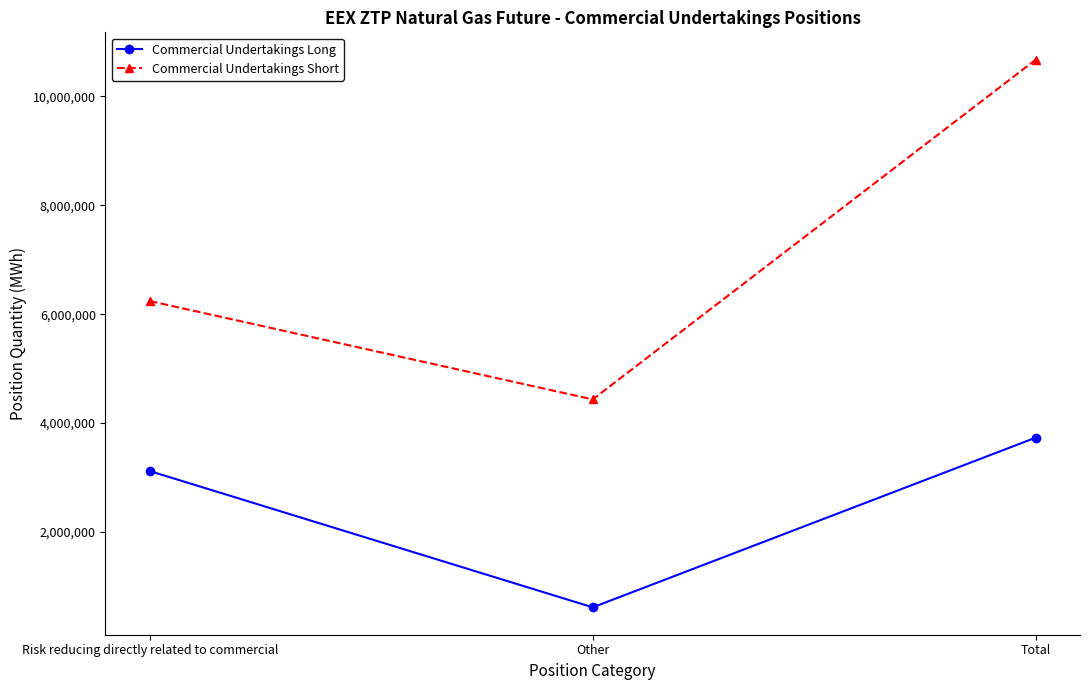

Which category has the highest value in the Commercial Undertakings Long series?

Total